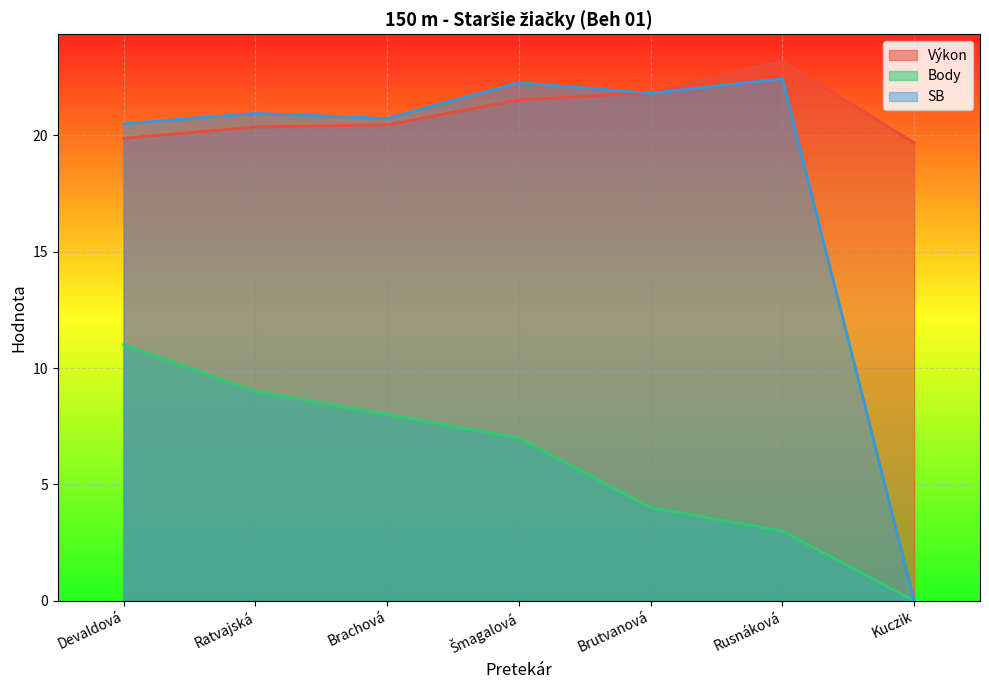

How many categories are shown in the chart?

7